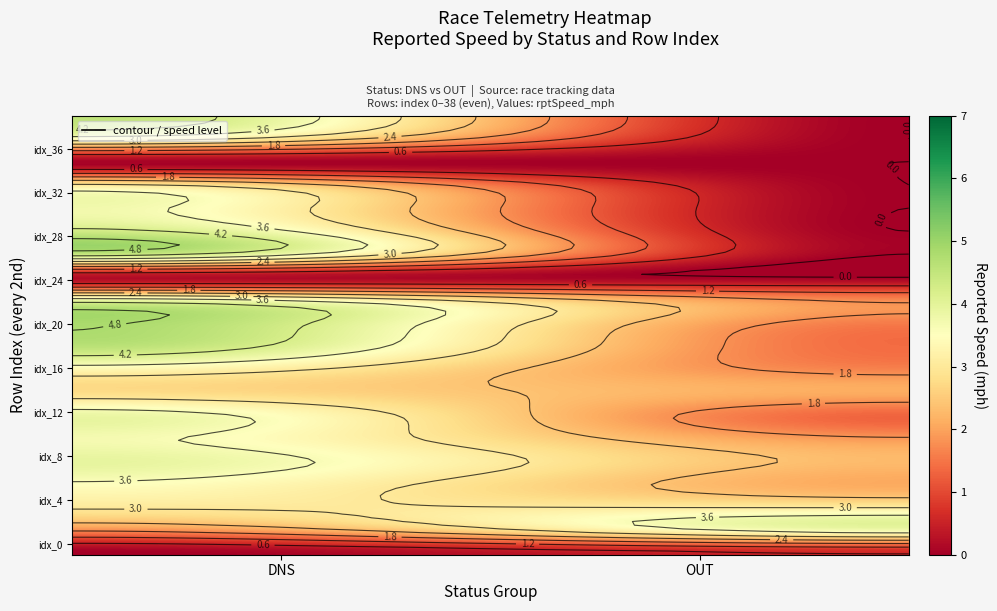

What is the sum of all values?

66